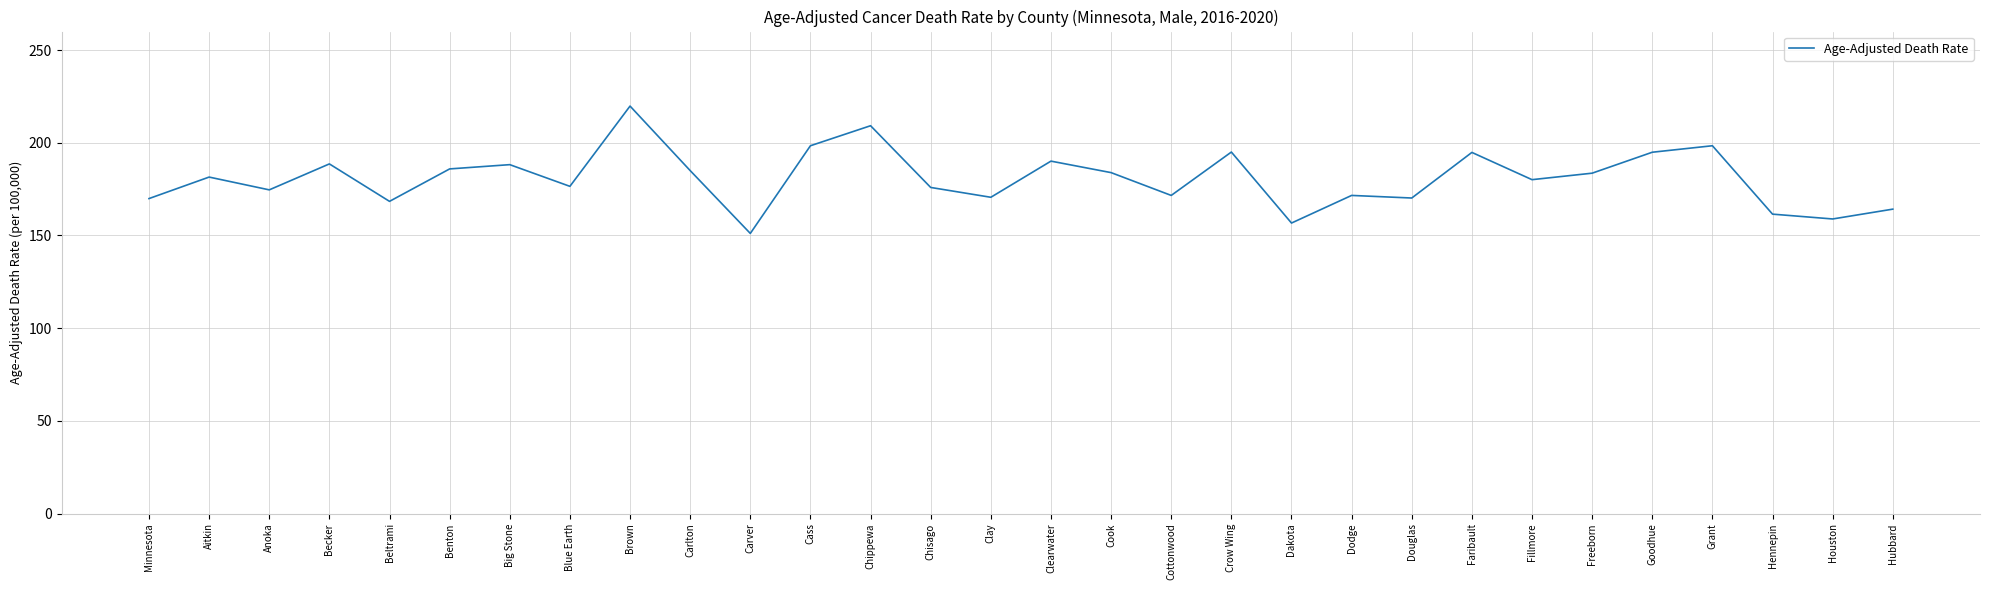

The value at Benton is 76.4. True or false?

False